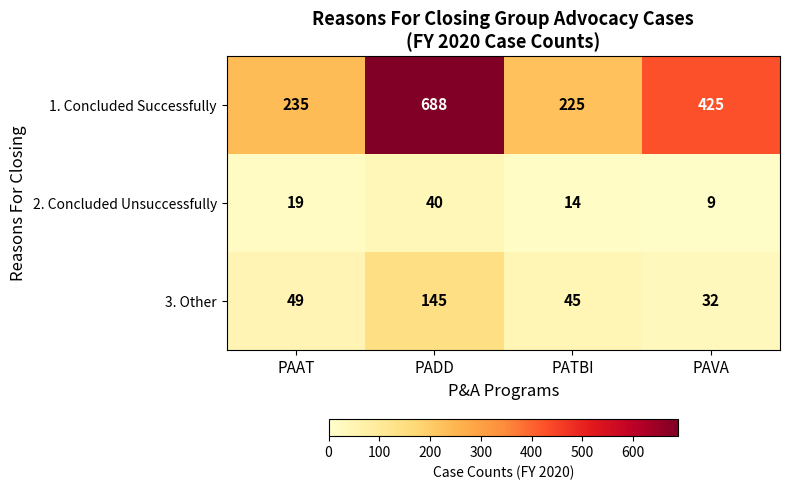

Where is 2. Concluded Unsuccessfully nearest to the value 24?

PAAT